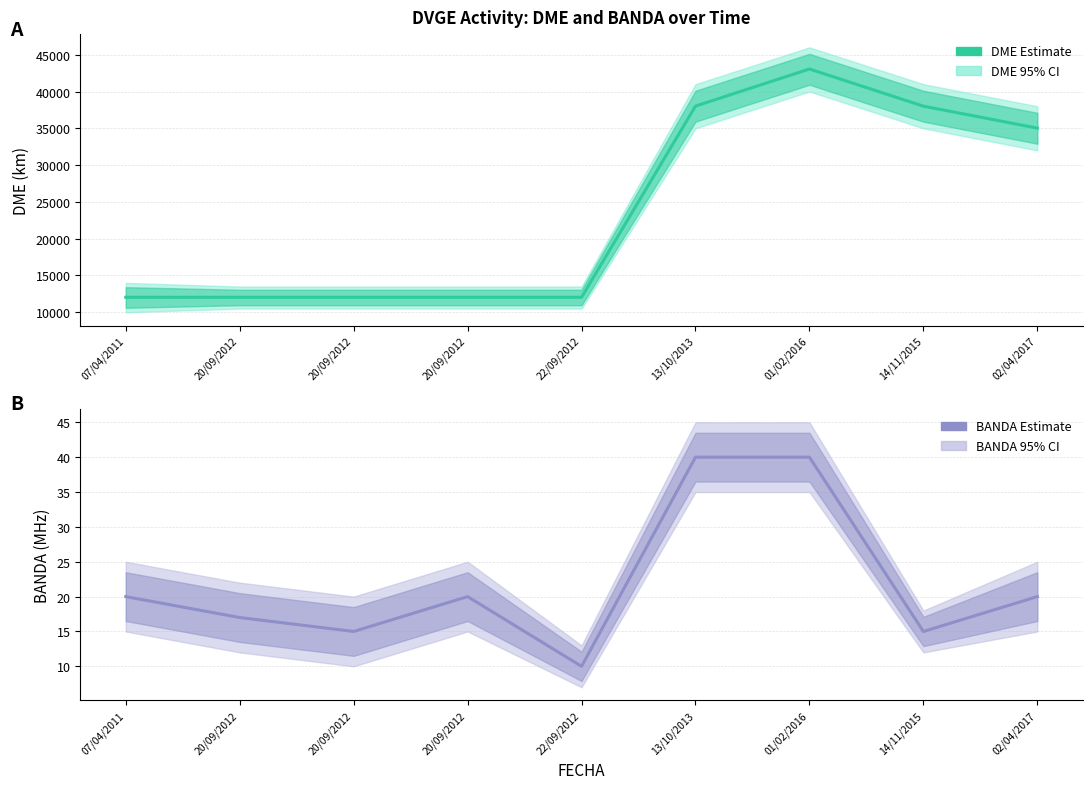

Is it true that BANDA Estimate equals 20 at 02/04/2017?

True